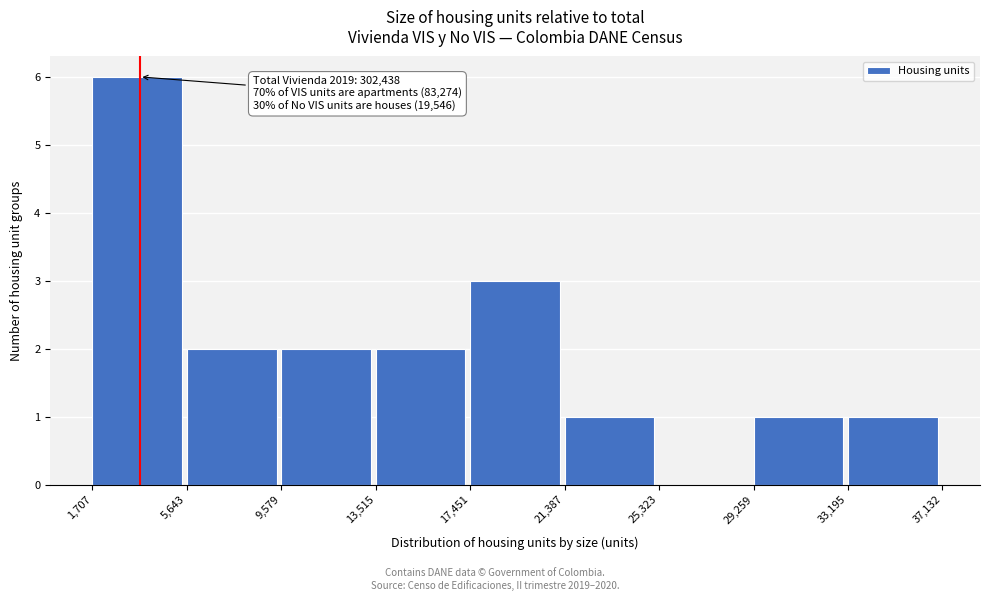

Over which range of the x-axis is the bar tallest?

1,707 to 5,643